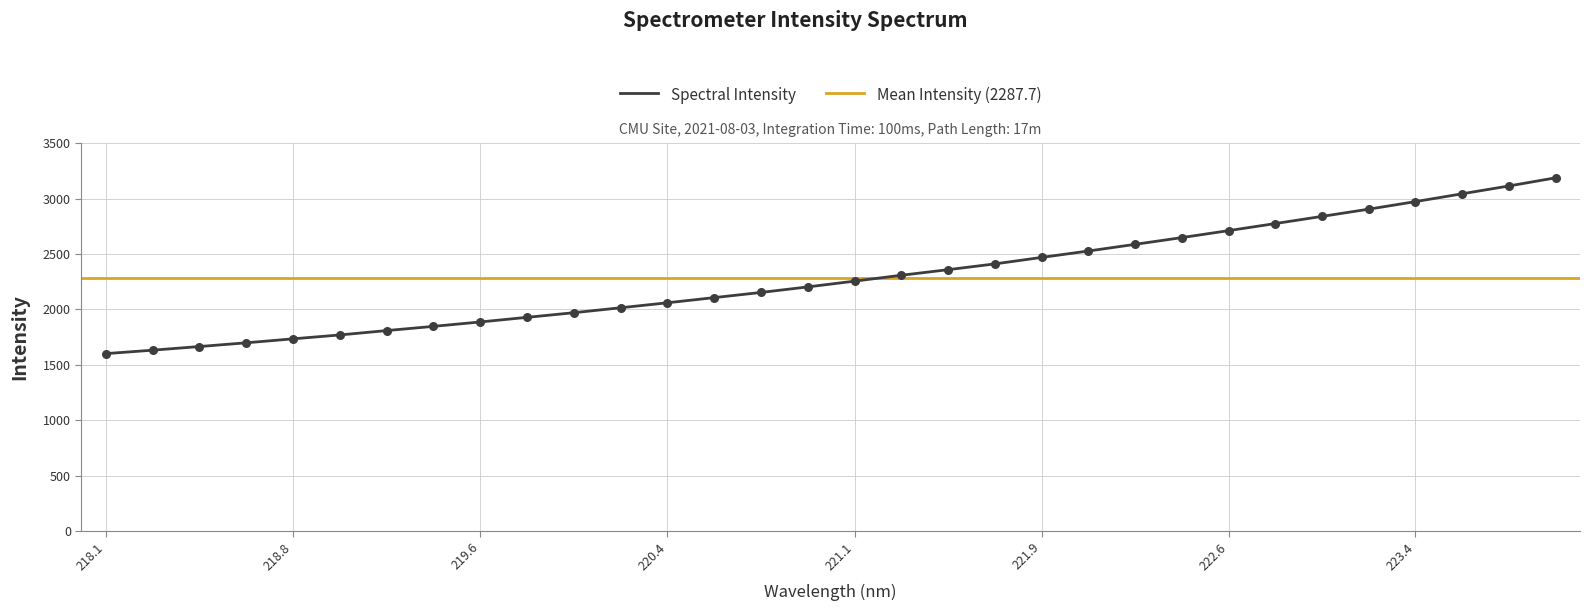

The value of Spectral Intensity at 221.9 is 3561.0. True or false?

False